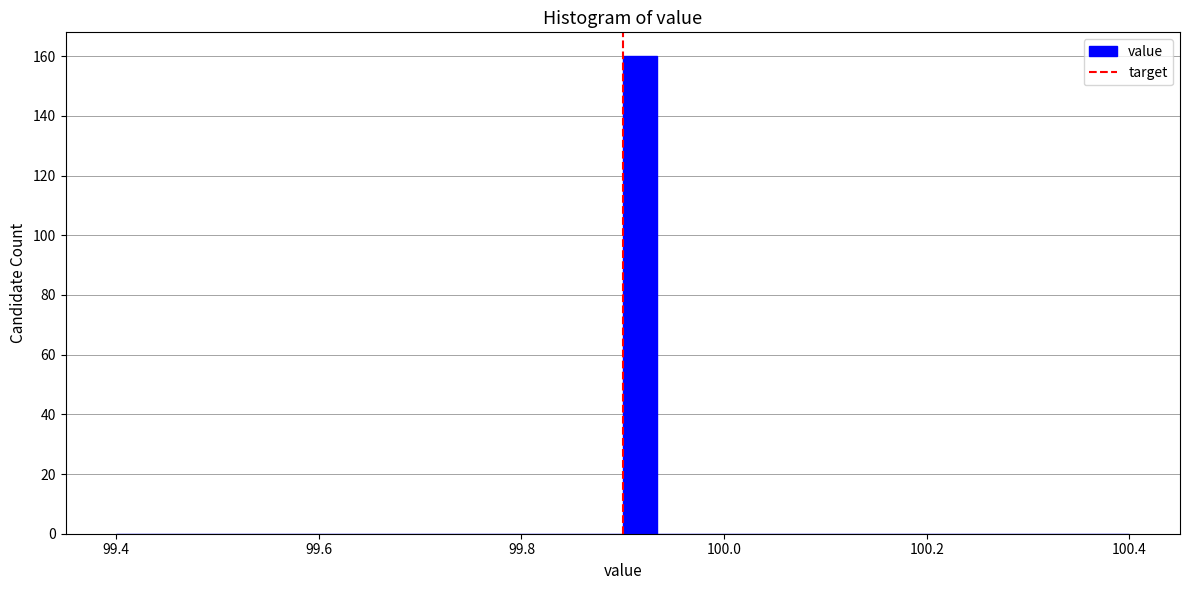

Read against the x-axis, roughly where is the centre of the tallest bar?

99.92